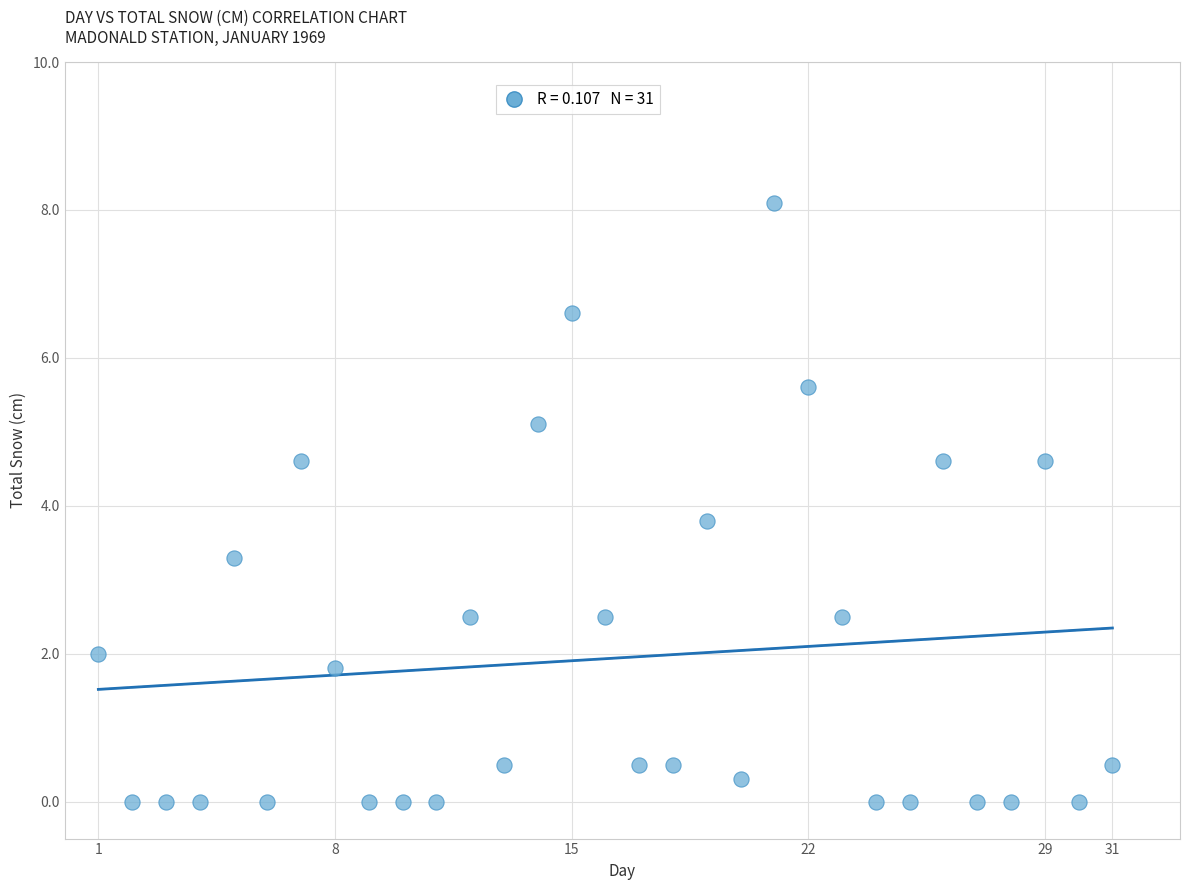

What is the range of Y values (max minus min)?

8.1